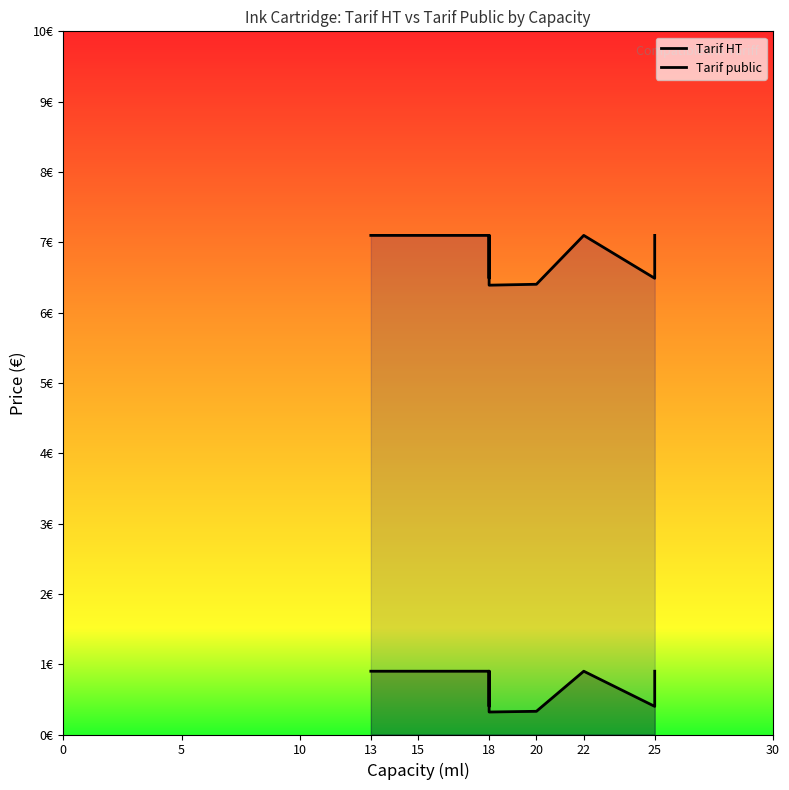

Between 17 and 19, which is larger?

19